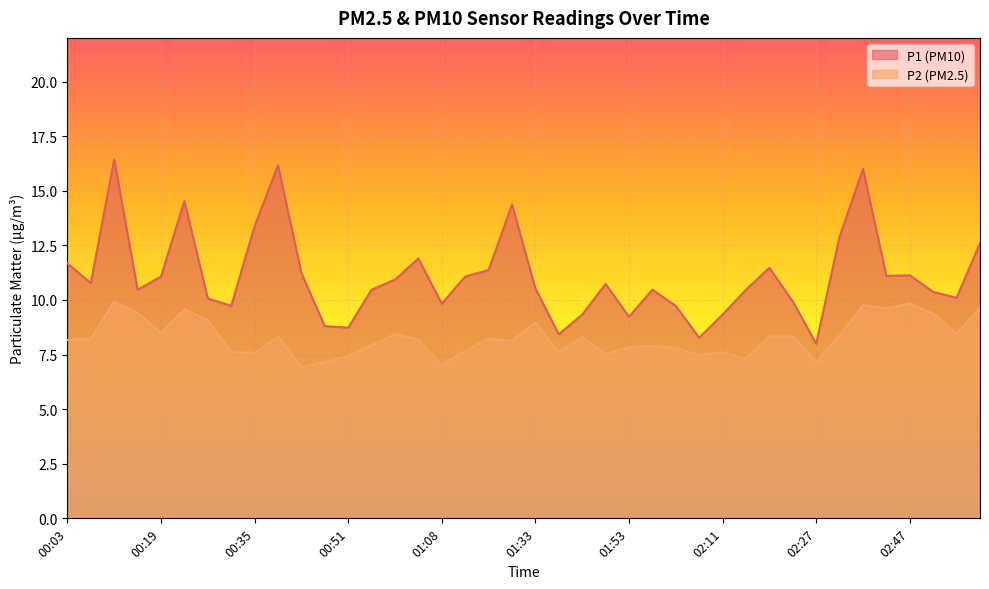

What value does the P2 series have at 00:35?

7.6